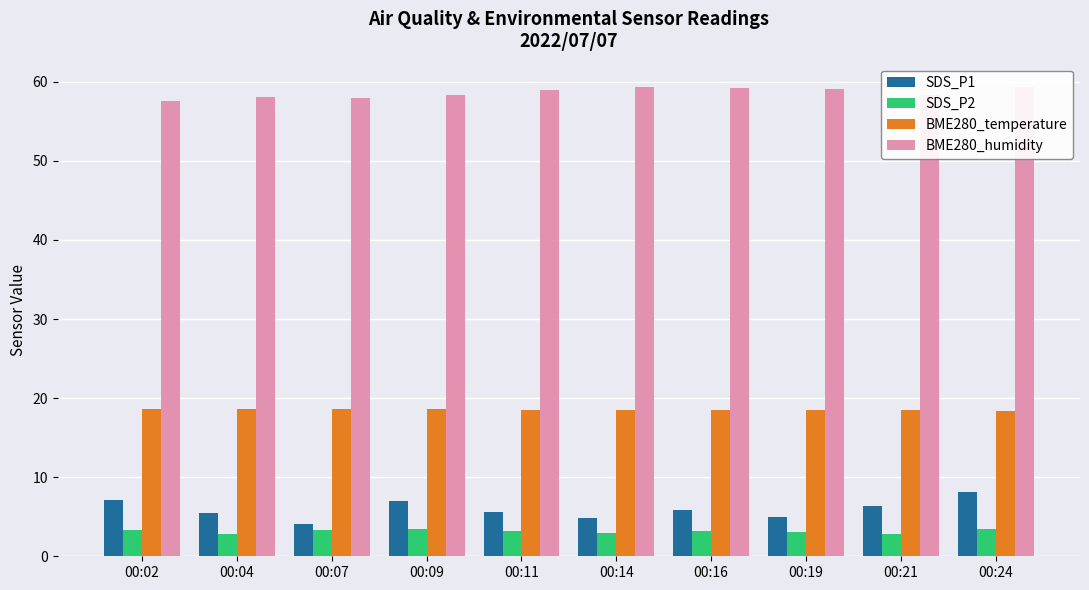

Count the number of categories in the chart.

10